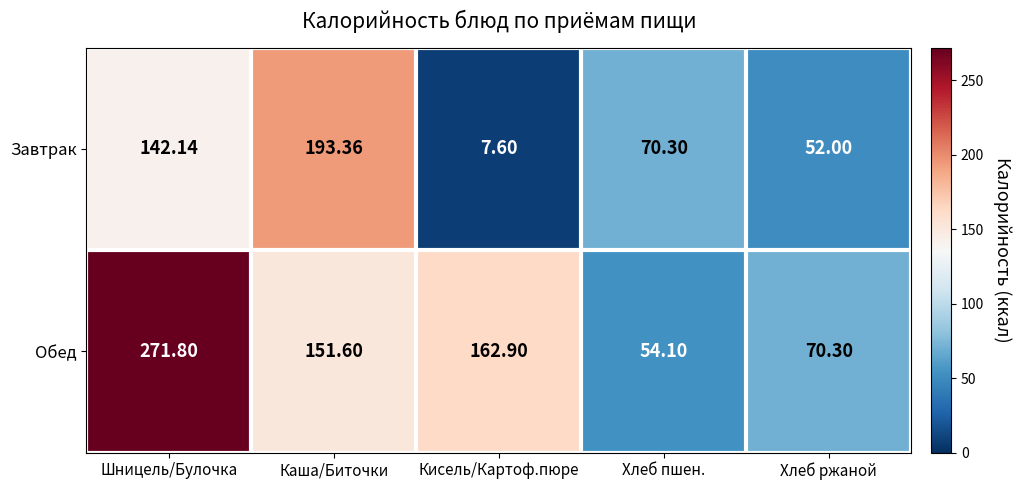

Which series has the widest spread of values?

Обед